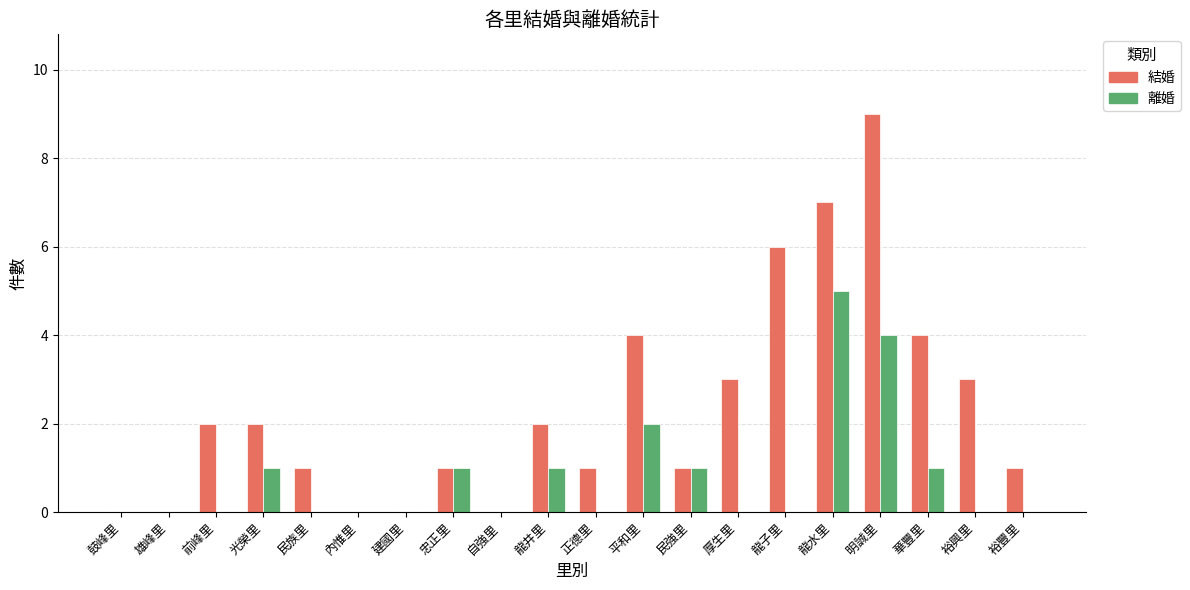

Which label corresponds to the largest value in the chart?

明誠里